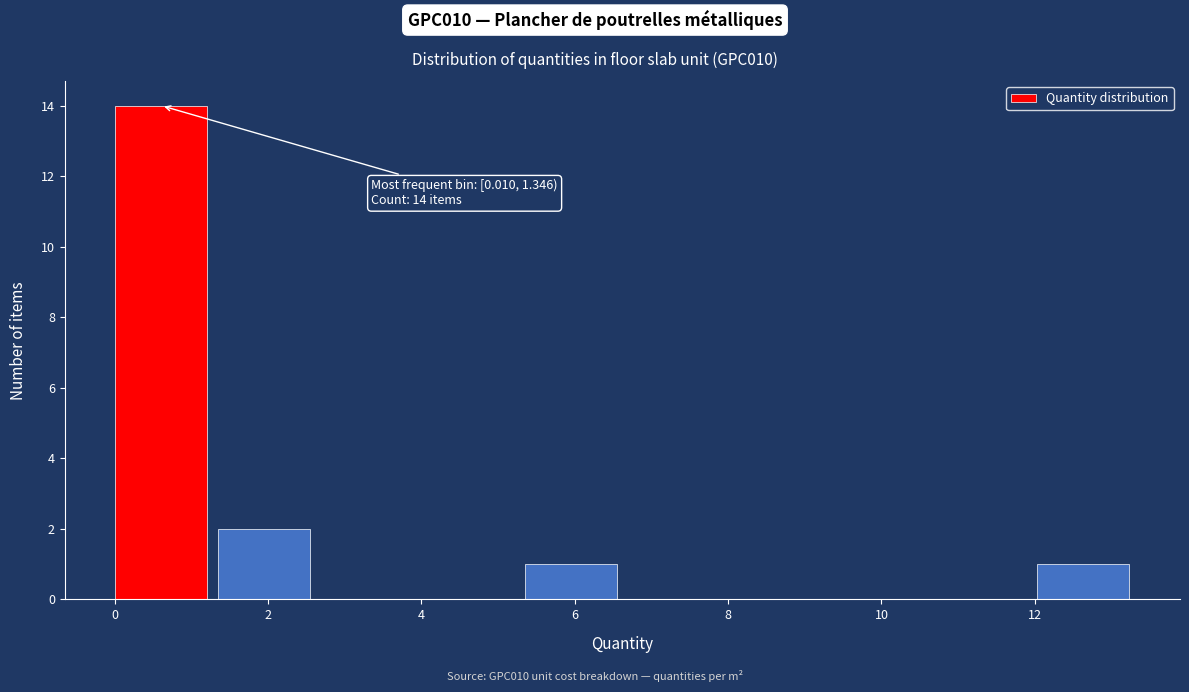

Which range on the x-axis has the tallest bar?

0.0 to 1.4